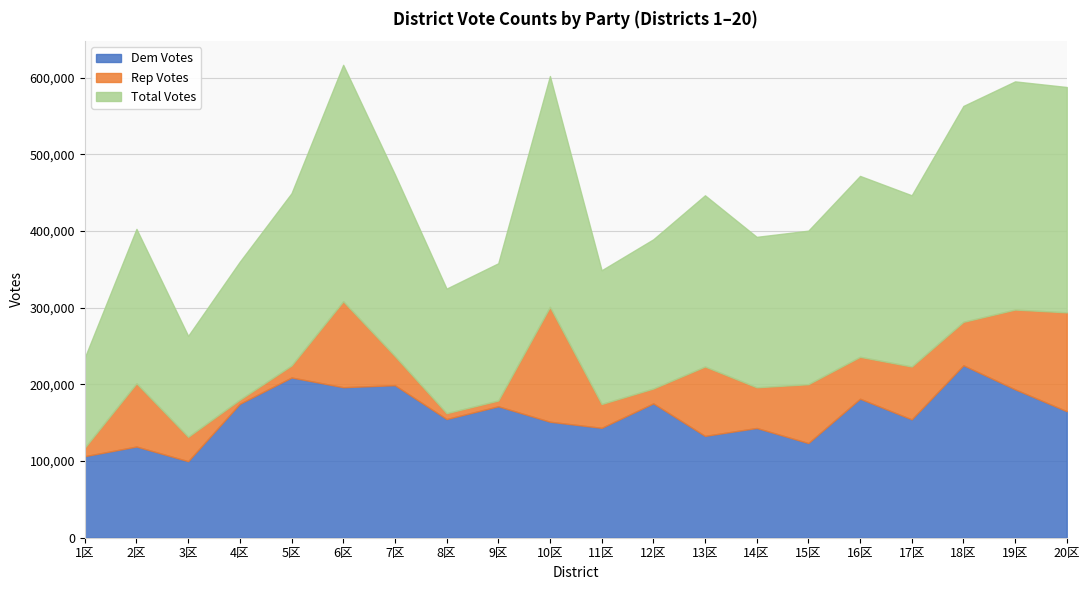

Reading right to left, what are all the values shown in this chart?

Dem Votes: 20=165048	19=193602	18=224964	17=154399	16=181346	15=123513	14=143185	13=132851	12=175307	11=143368	10=151335	9=171464	8=154828	7=199011	6=196359	5=209034	4=174726	3=99845	2=118979	1=106382
Rep Votes: 20=128959	19=104066	18=56686	17=68969	16=54660	15=76787	14=53069	13=90512	12=19347	11=31086	10=149835	9=7547	8=7654	7=37969	6=112110	5=15693	4=5367	3=31821	2=82467	1=11162
Total Votes: 20=294007	19=297668	18=281650	17=223368	16=236006	15=200300	14=196254	13=223363	12=194654	11=174454	10=301170	9=179011	8=162482	7=236980	6=308469	5=224727	4=180093	3=131666	2=201446	1=117544